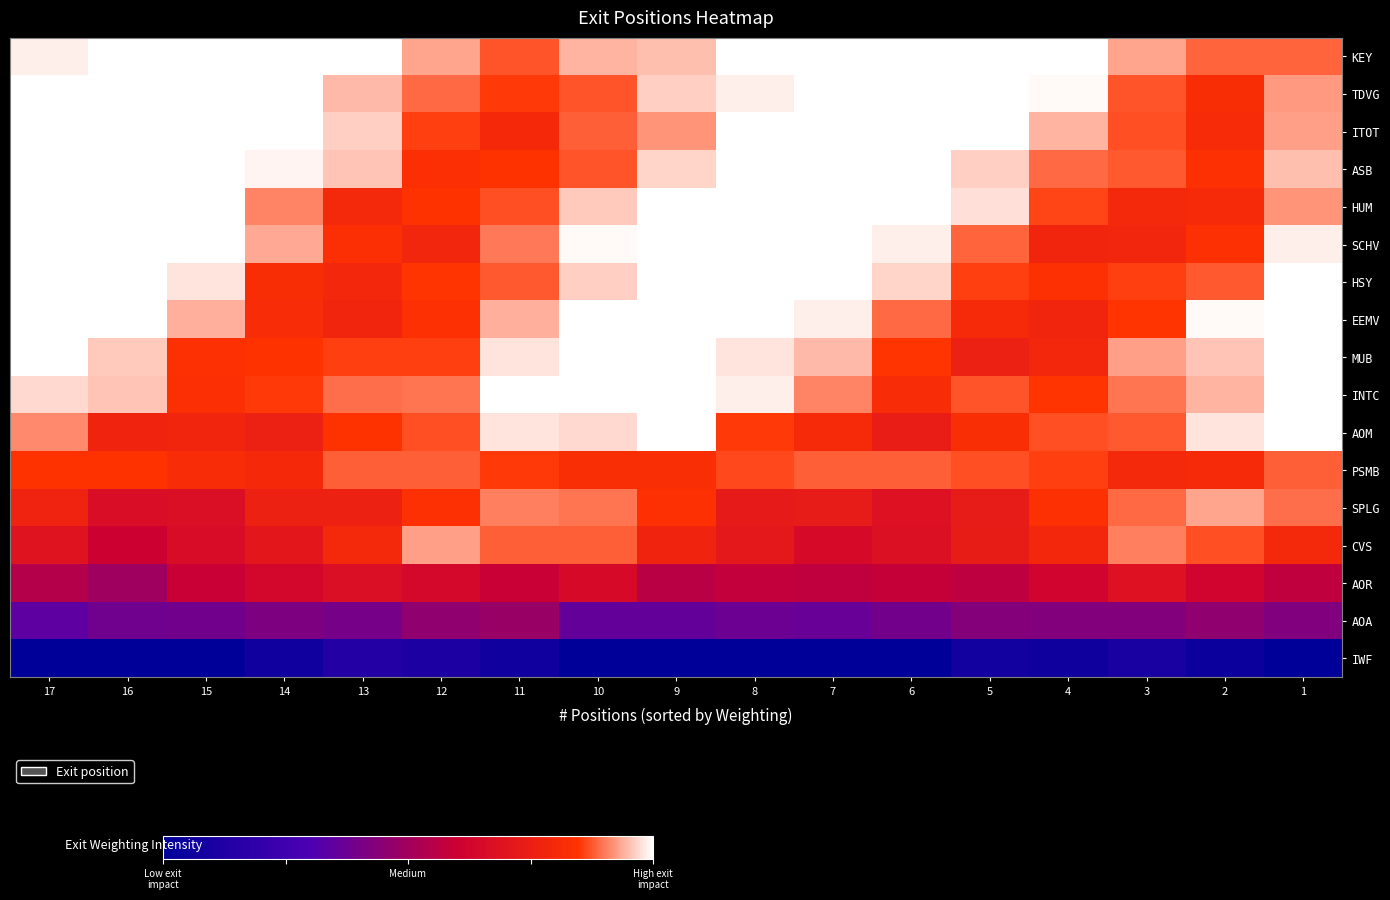

At which category does the chart reach its peak across all series?

16